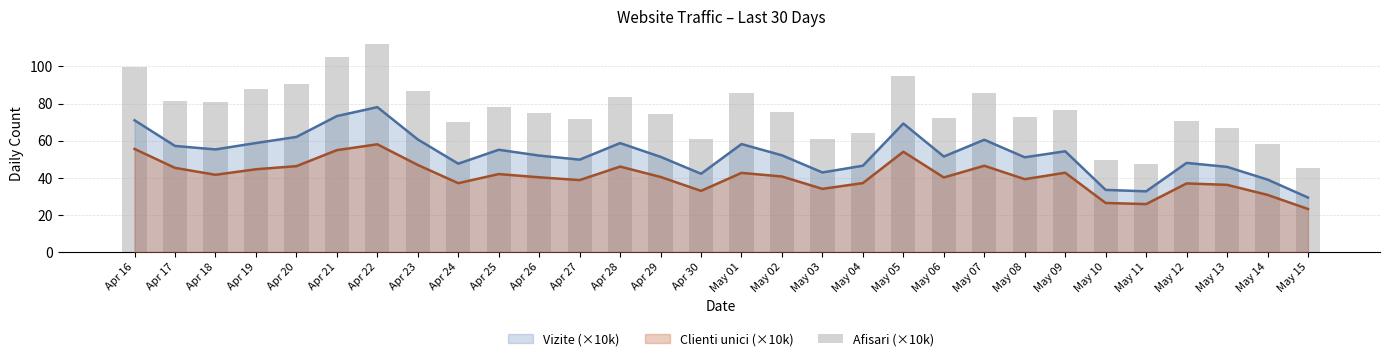

What is the label of the 6th bar from the right?

May 10